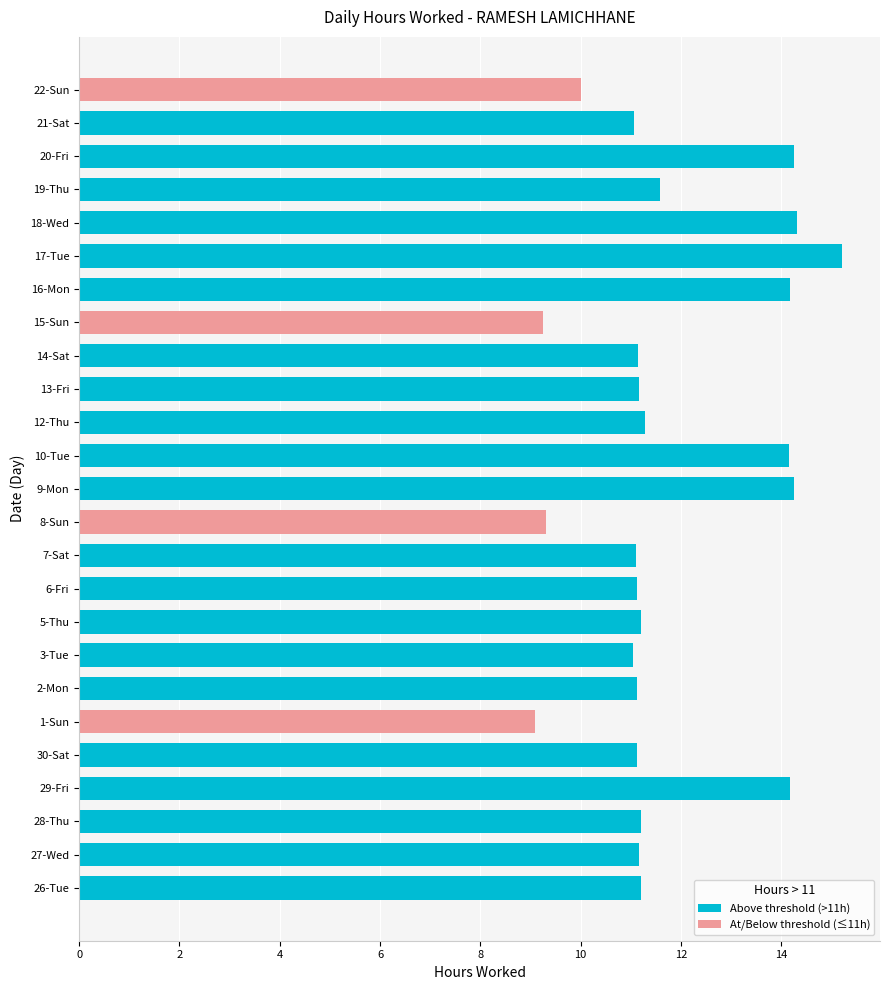

Reading left to right, what are all the values shown in this chart?

11.2	11.2	11.2	14.2	11.1	9.1	11.1	11.1	11.2	11.1	11.1	9.3	14.2	14.2	11.3	11.2	11.2	9.2	14.2	15.2	14.3	11.6	14.2	11.1	10.0